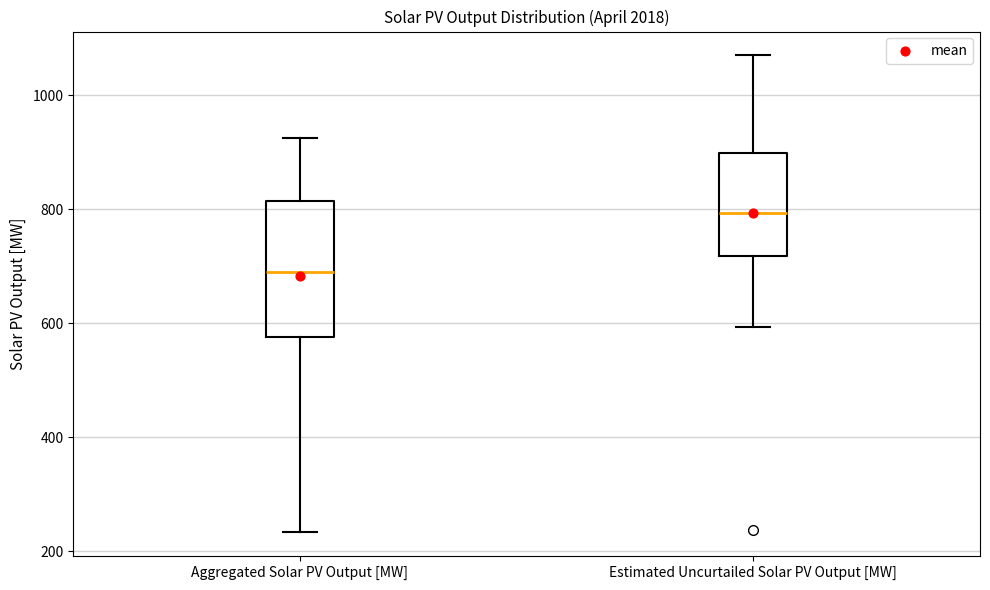

Where does the lower whisker of the box for Estimated Uncurtailed Solar PV Output [MW] end on the y-axis? The values are not printed on the chart, so give them approximately, as read against the axis.

600